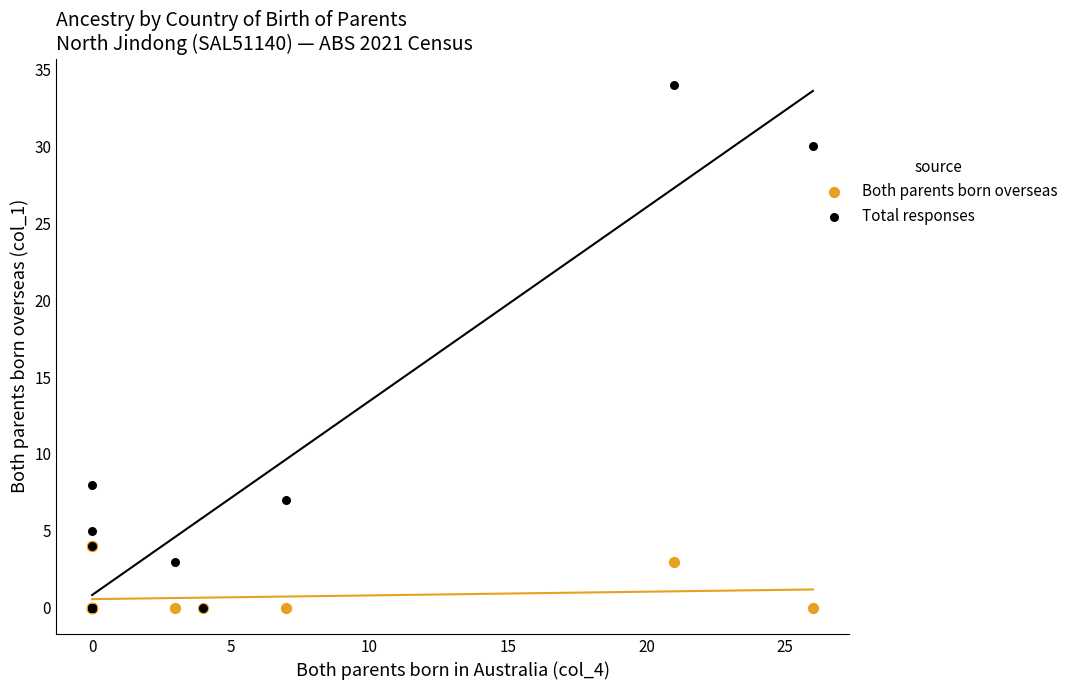

In the Total responses series, what Y value is closest to 17?

8